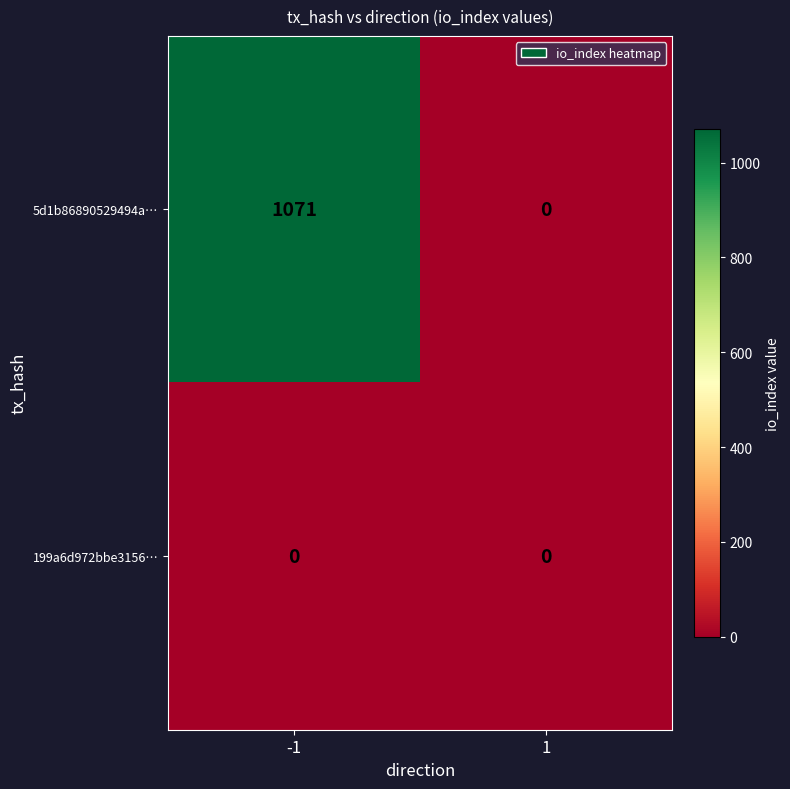

How many data points does each series have?

2